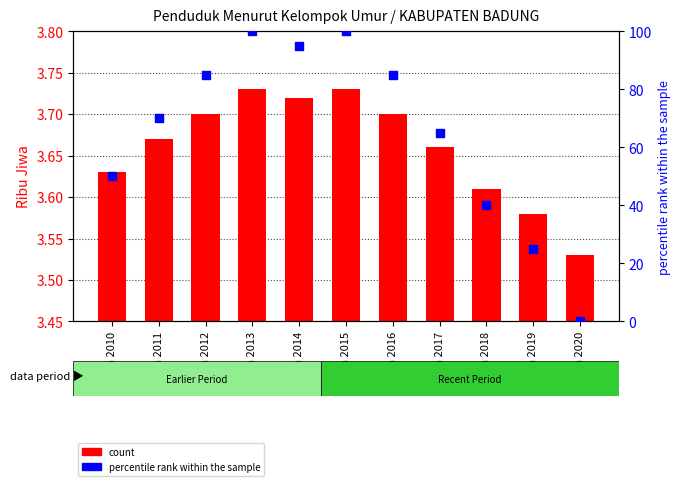

What is the total value across all series at Tahun 2013?

103.7